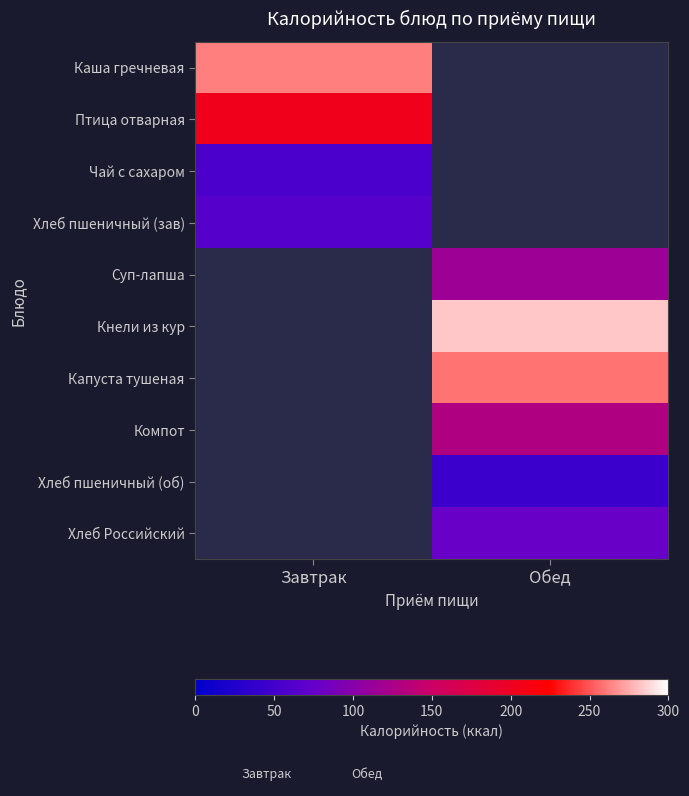

Count the number of categories in the chart.

2